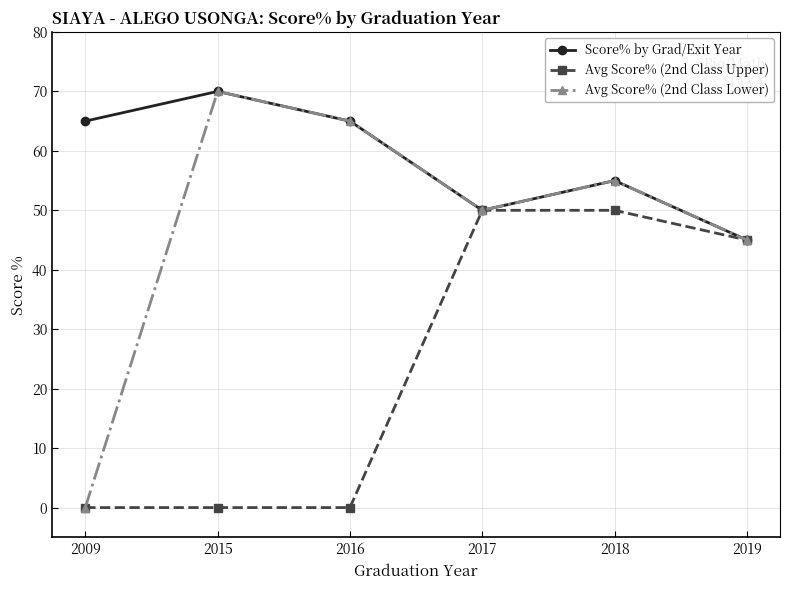

Between 2016 and 2018, which series saw the biggest shift?

Avg Score% (2nd Class Upper)